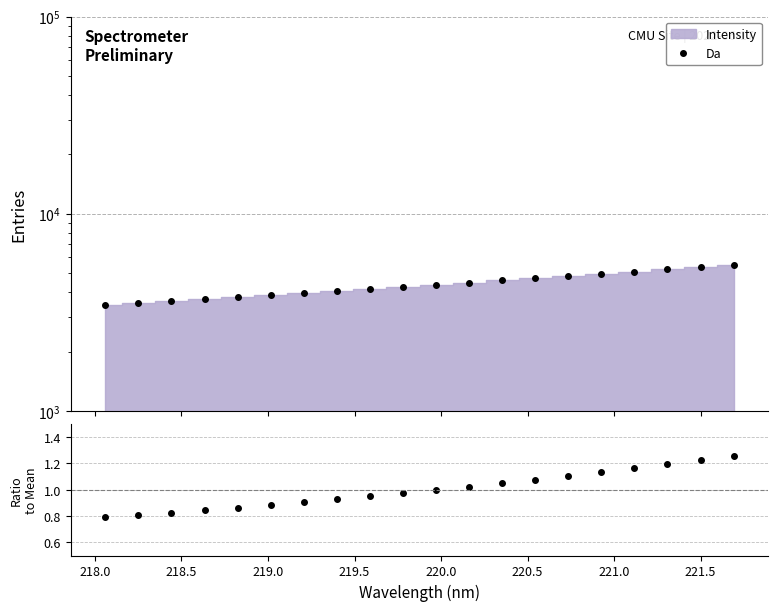

True or false: Ratio has more than 1 points higher than both neighbors.

False